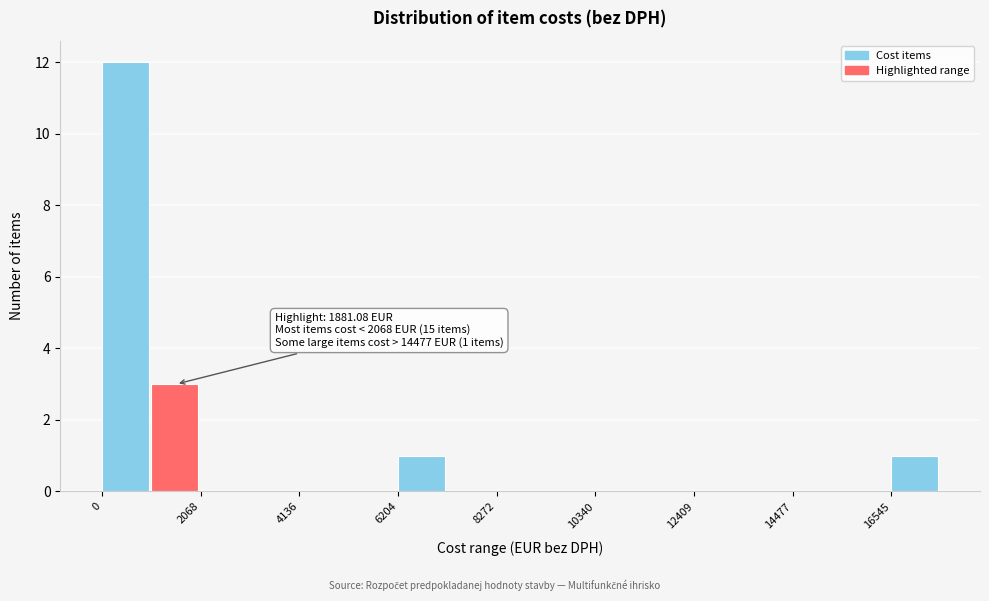

Read against the x-axis, roughly where is the centre of the tallest bar?

500